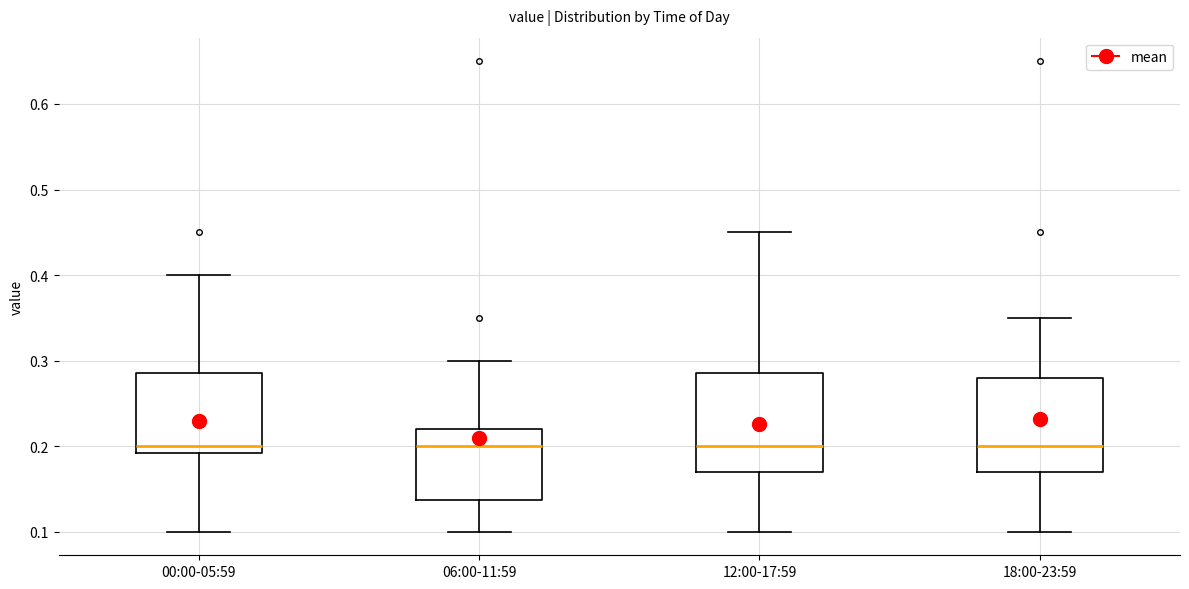

Reading left to right, transcribe this box plot: for each box, give where its median line is, the range the box spans, and where its two whiskers end, as read against the y-axis. The values are not printed on the chart, so give them approximately, as read against the axis.

00:00-05:59: median 0.20, box 0.19 to 0.29, whiskers 0.10 to 0.40
06:00-11:59: median 0.20, box 0.14 to 0.22, whiskers 0.10 to 0.30
12:00-17:59: median 0.20, box 0.17 to 0.29, whiskers 0.10 to 0.45
18:00-23:59: median 0.20, box 0.17 to 0.28, whiskers 0.10 to 0.35